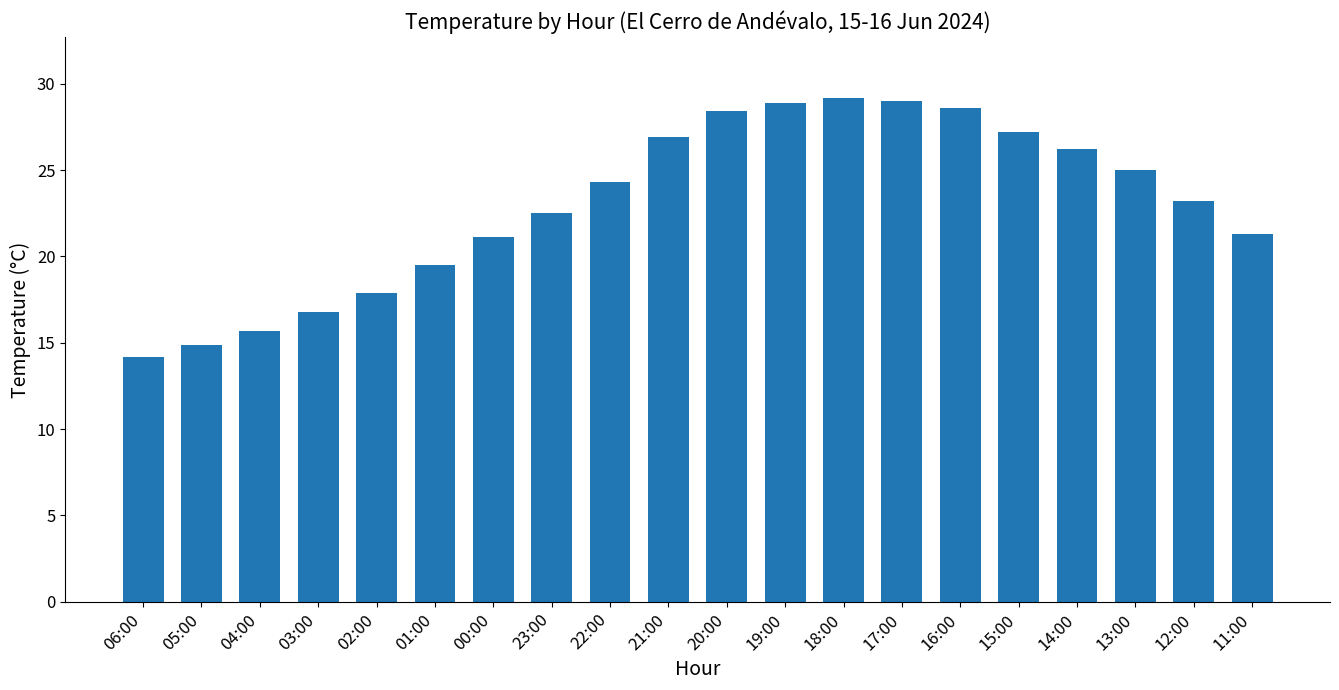

What is the greatest value displayed?

29.2